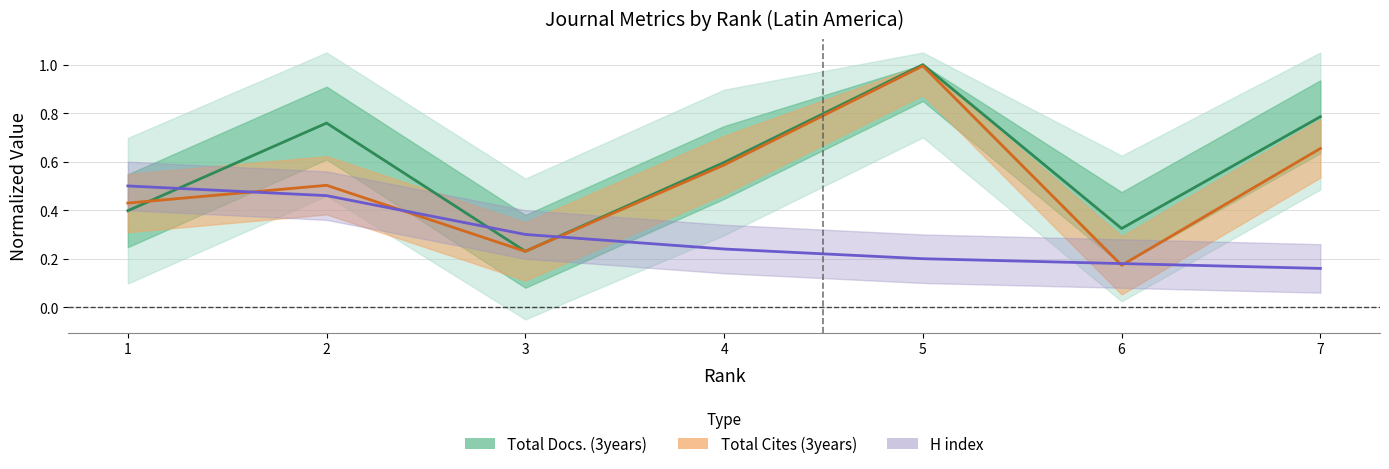

How many lines are shown in the chart?

3